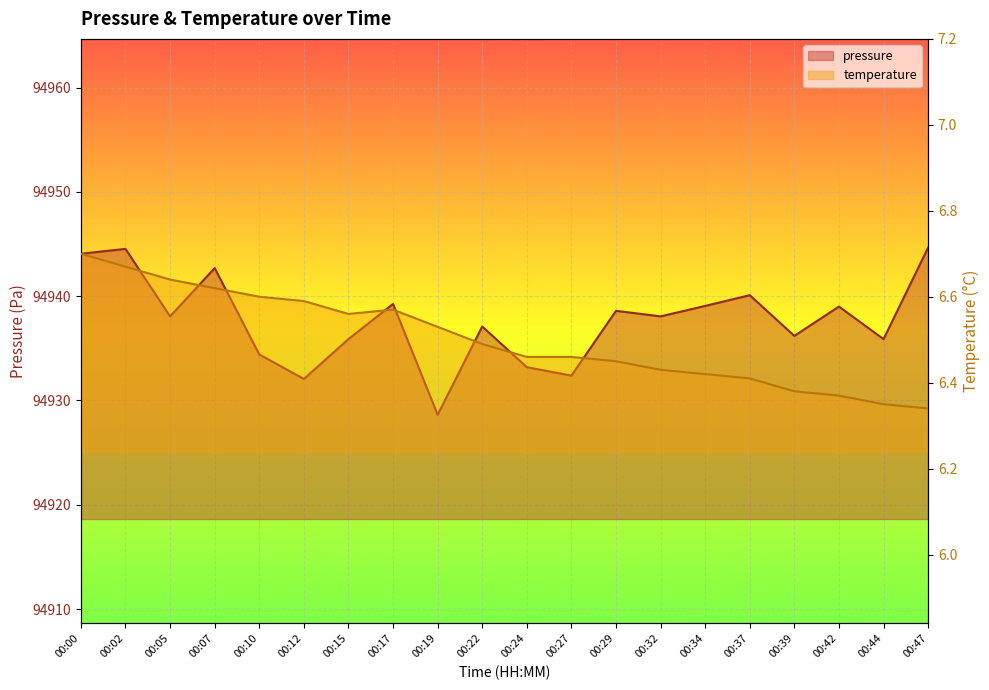

What is the difference between the maximum and minimum values in the temperature series?

0.4